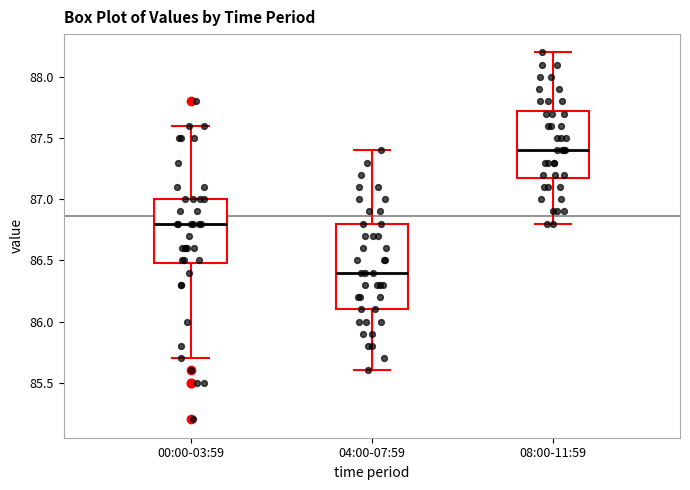

Comparing the boxes themselves (not the whiskers), which one is the tallest?

04:00-07:59